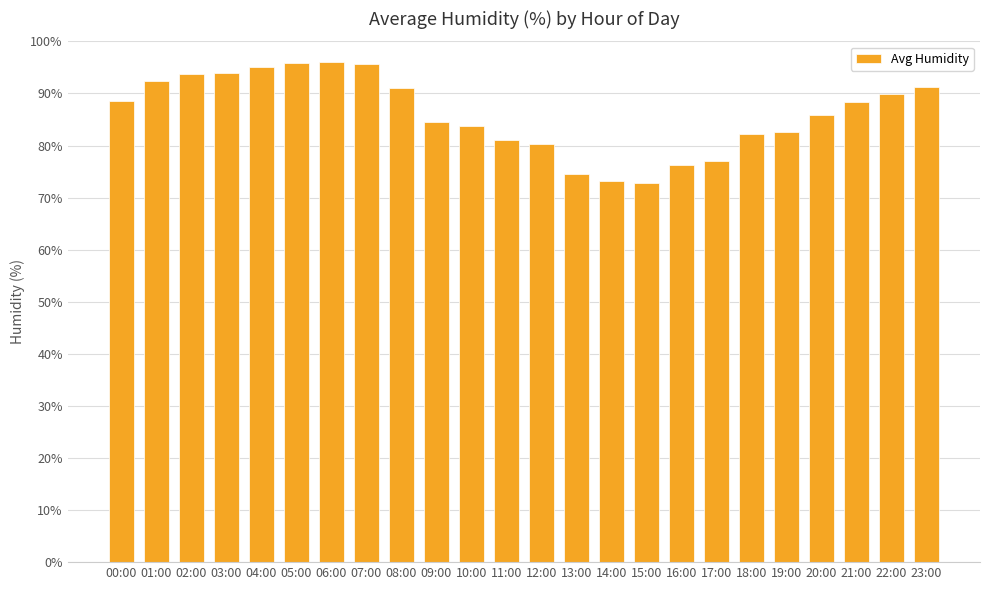

What is the greatest value displayed?

96.0